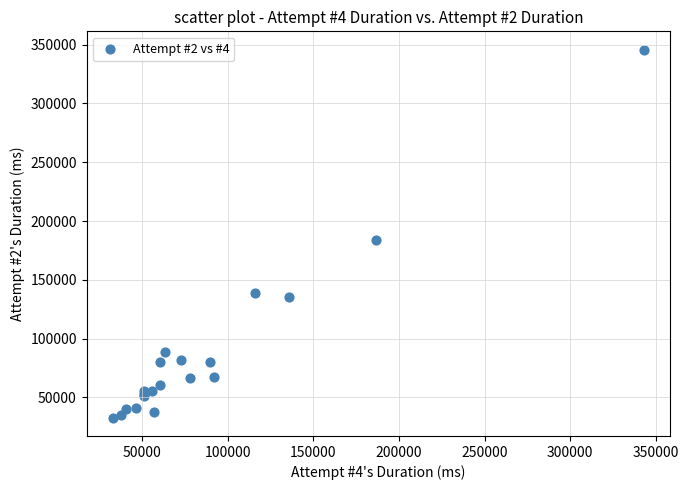

What Y value in the scatter plot is closest to 189304?

183981